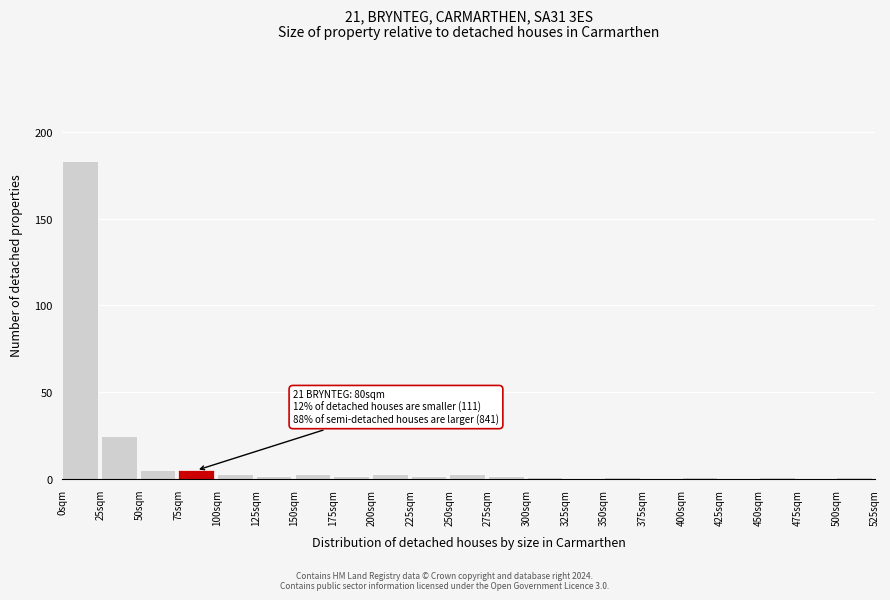

Which range on the x-axis has the tallest bar?

0 to 25